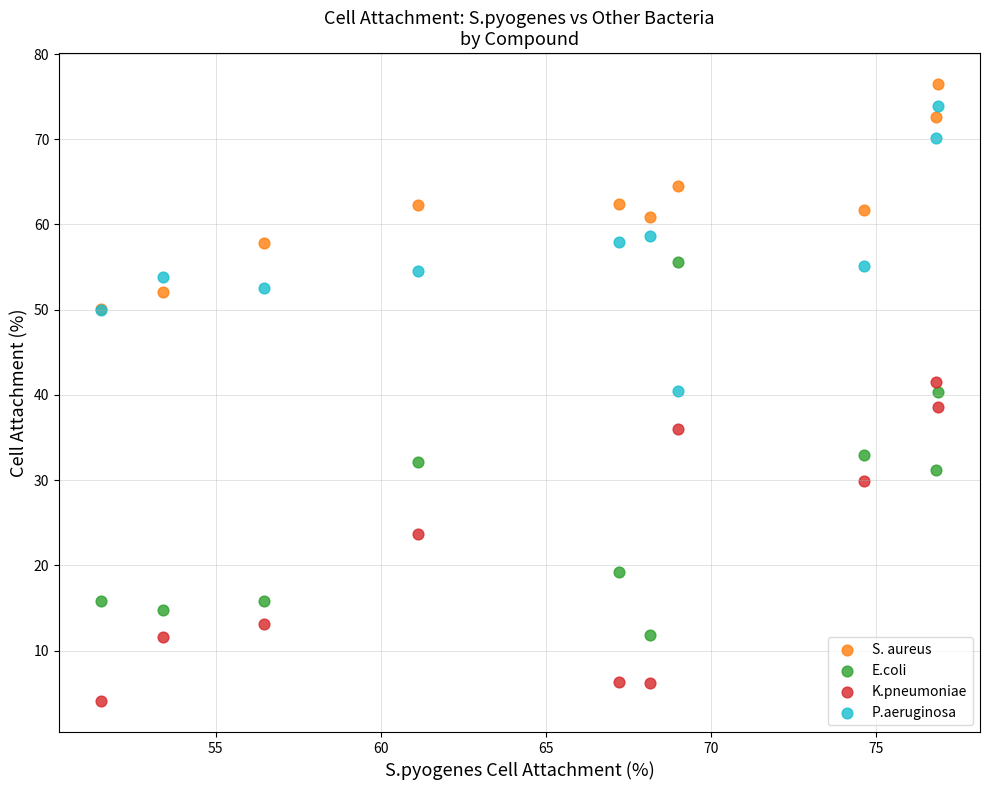

Which series contains the highest Y value?

S. aureus